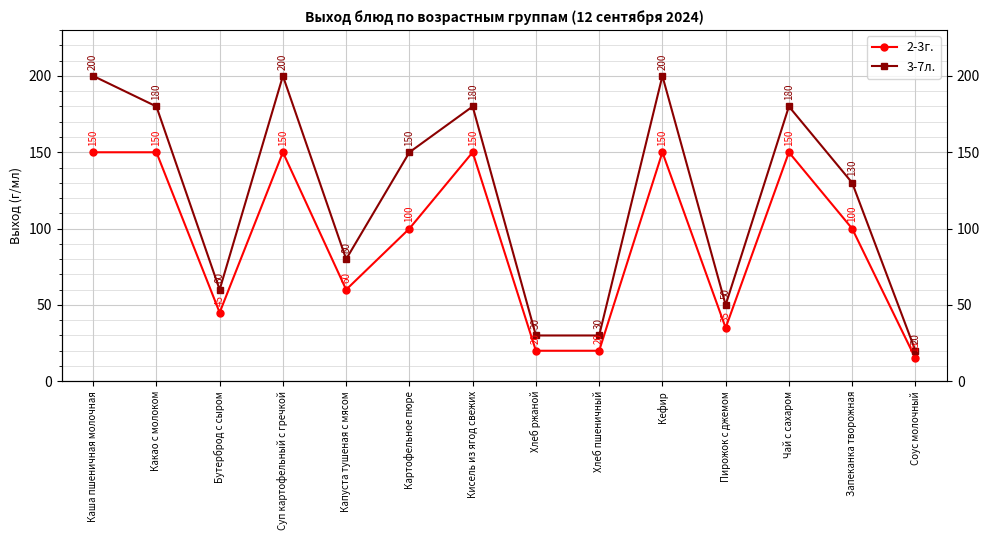

What is the greatest value displayed?

200